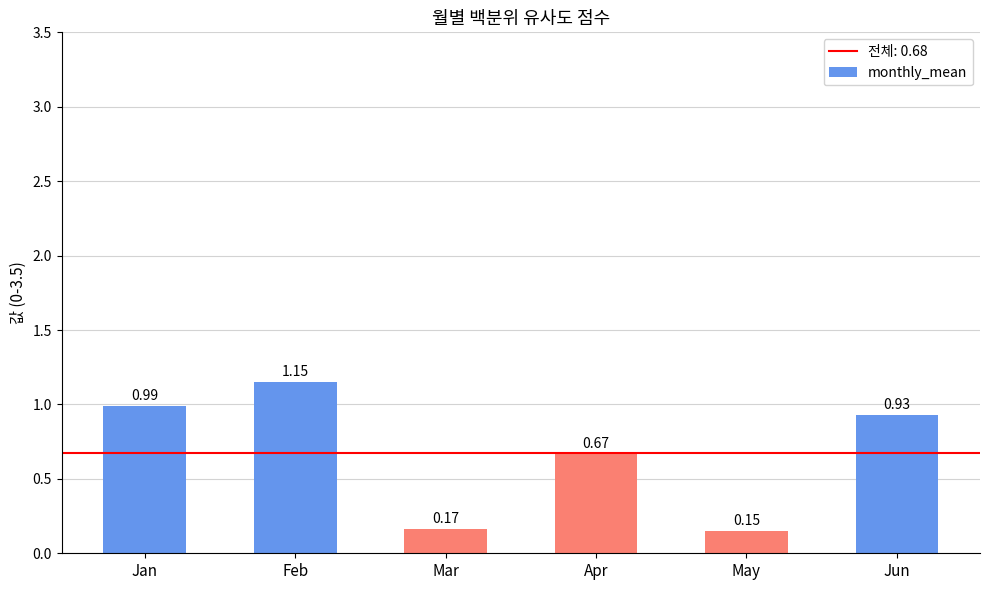

List the labels in order of value, largest first.

Feb, Jan, Jun, Apr, Mar, May